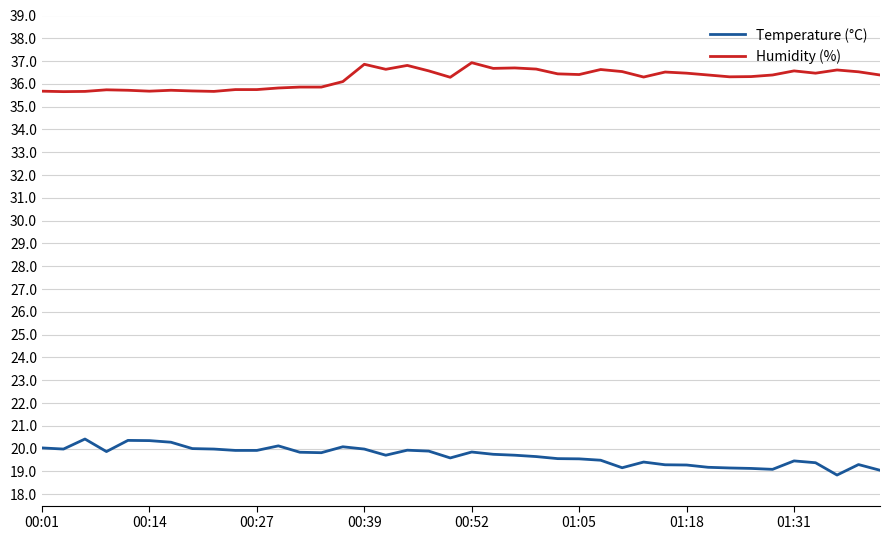

Rank the series by their average value, from highest to lowest.

Humidity (%), Temperature (°C)